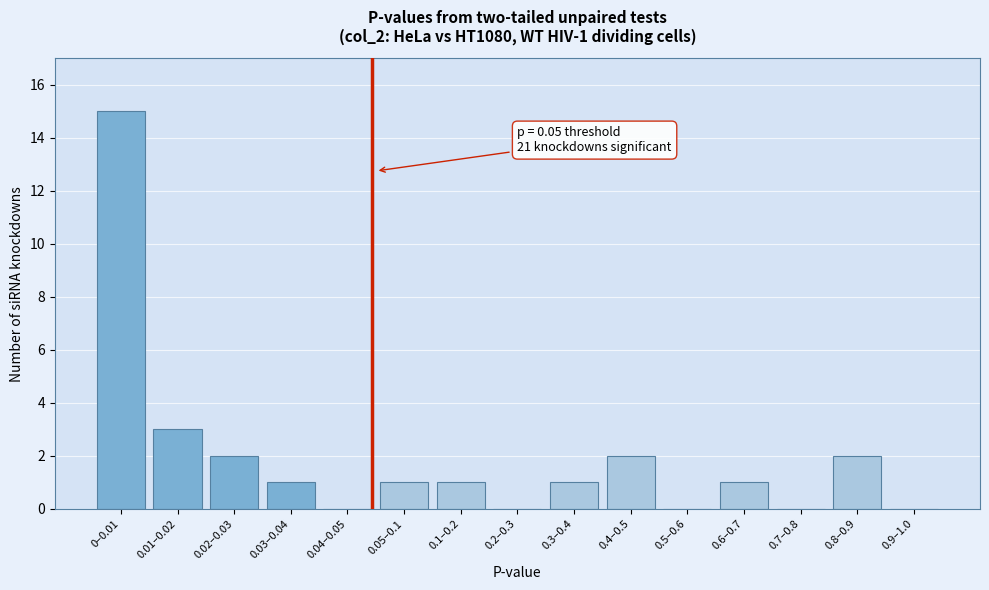

Reading right to left, extract all data points from this chart.

0.9–1.0=0	0.8–0.9=2	0.7–0.8=0	0.6–0.7=1	0.5–0.6=0	0.4–0.5=2	0.3–0.4=1	0.2–0.3=0	0.1–0.2=1	0.05–0.1=1	0.04–0.05=0	0.03–0.04=1	0.02–0.03=2	0.01–0.02=3	0–0.01=15